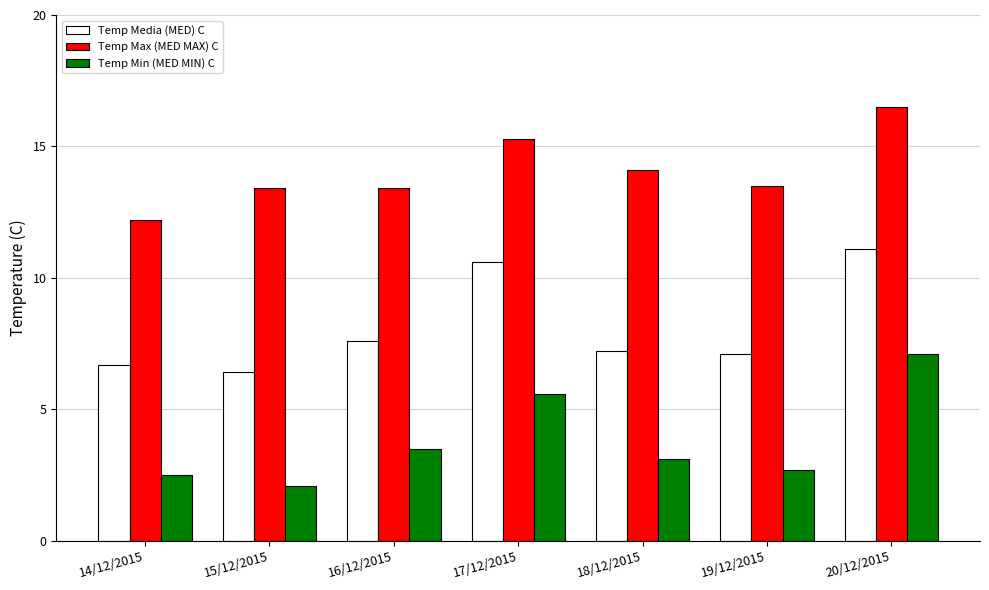

What is the label of the 6th bar from the right?

15/12/2015